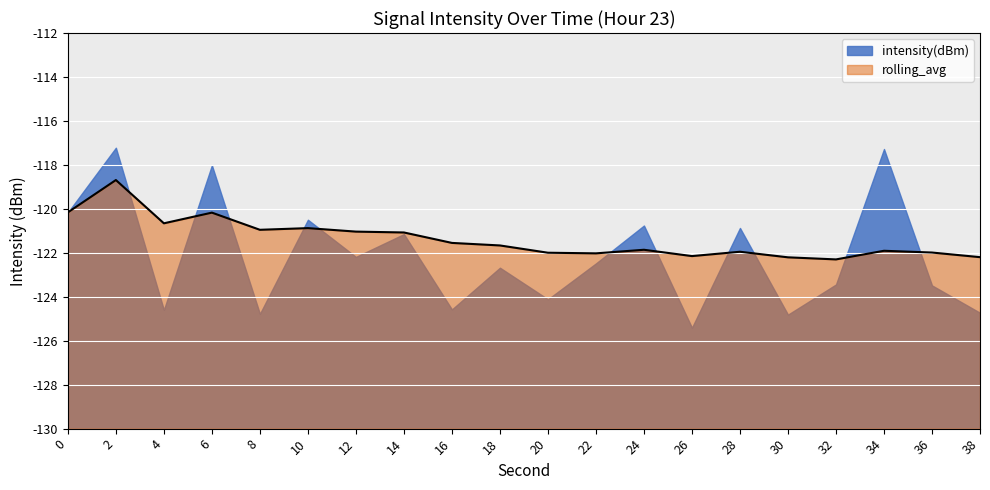

How many data points does each series have?

20